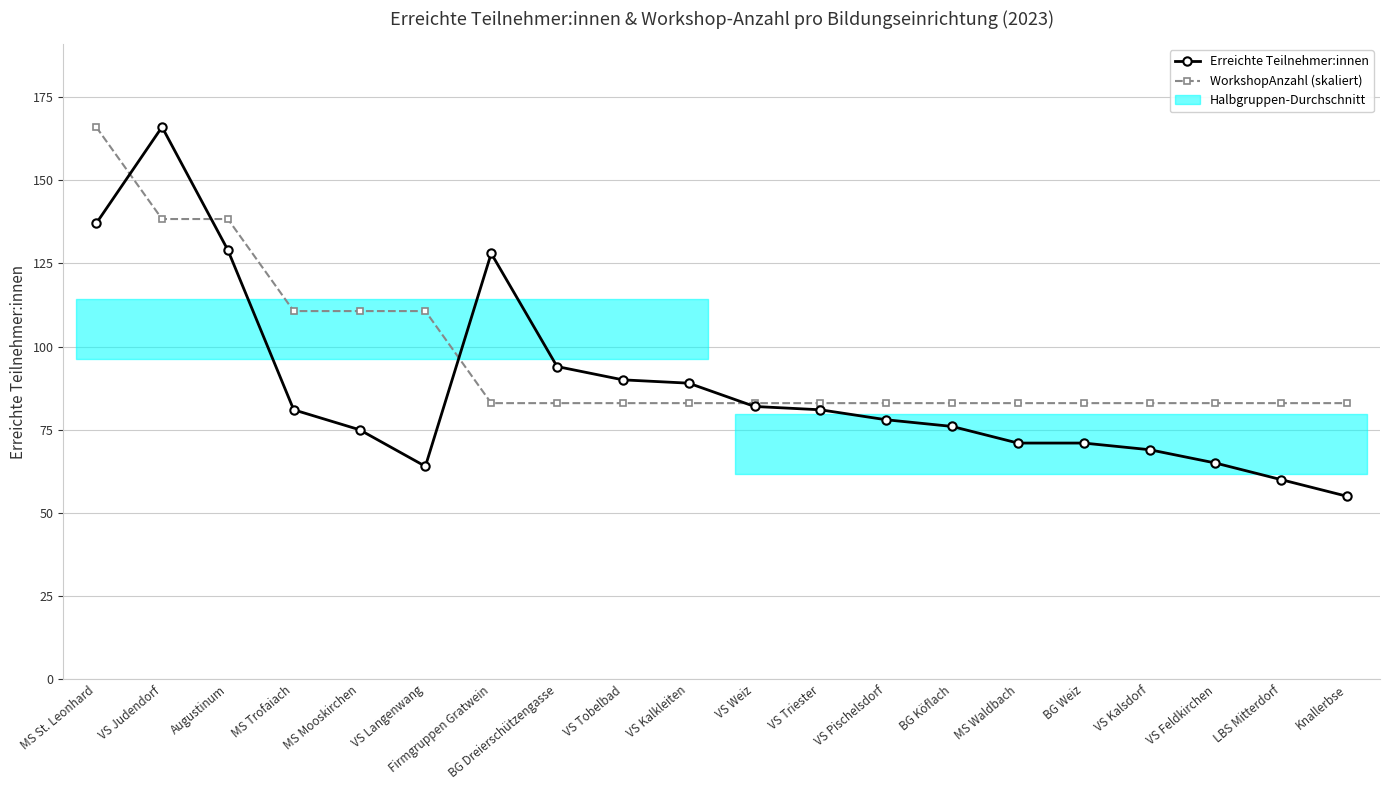

Rank the series at Augustinum from lowest to highest value.

Erreichte Teilnehmer:innen, WorkshopAnzahl (skaliert)